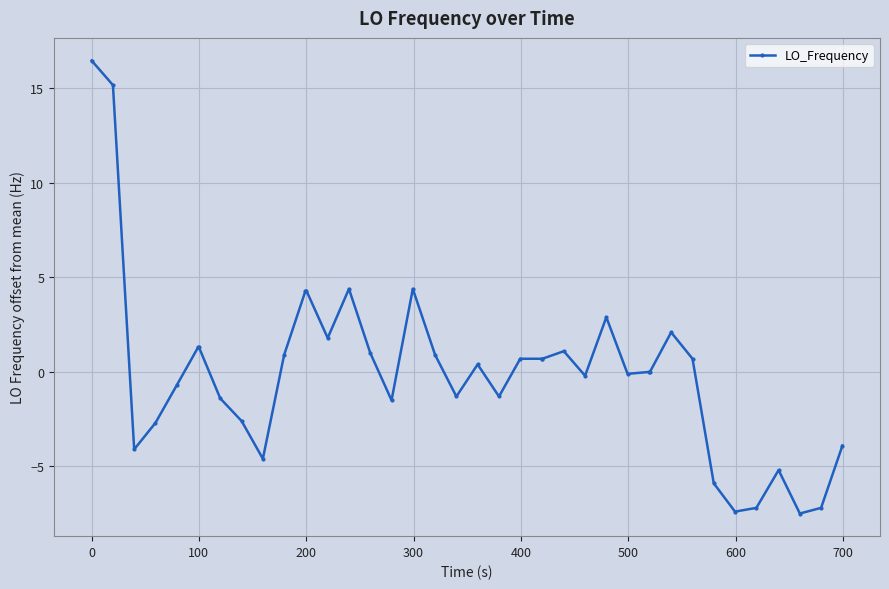

What is the maximum value shown in the chart?

16.5